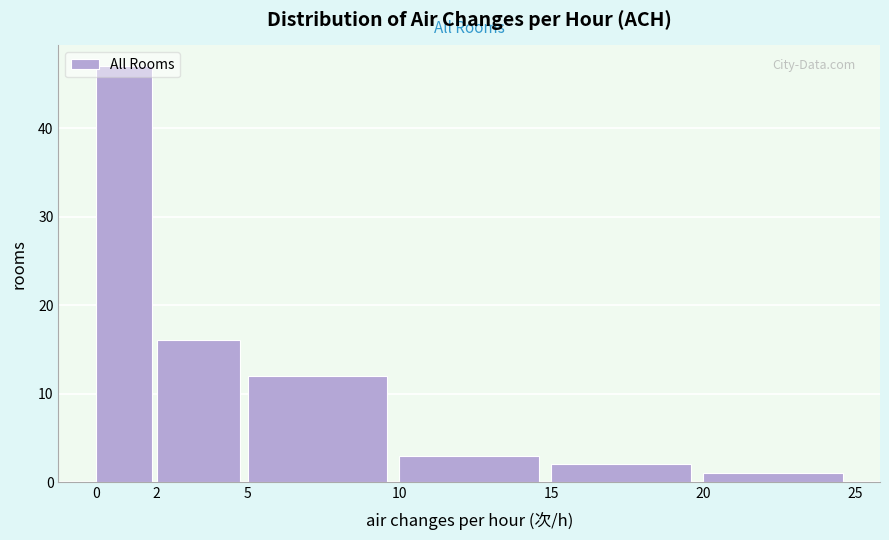

Reading left to right, transcribe this chart: for each bar, give the range it covers on the x-axis and its height. The values are not printed on the chart, so give them approximately, as read against the axis.

0 to 2: 47
2 to 5: 16
5 to 10: 12
10 to 15: 3
15 to 20: 2
20 to 25: 1